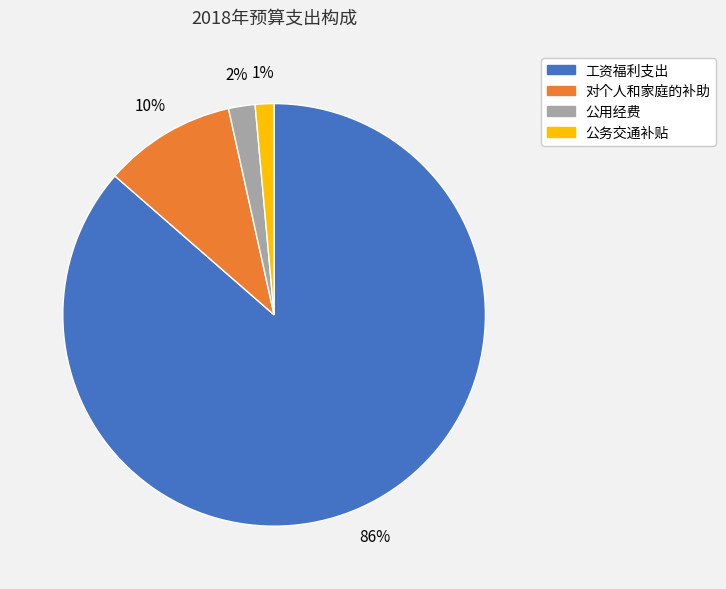

Which category has the biggest portion of the pie?

工资福利支出